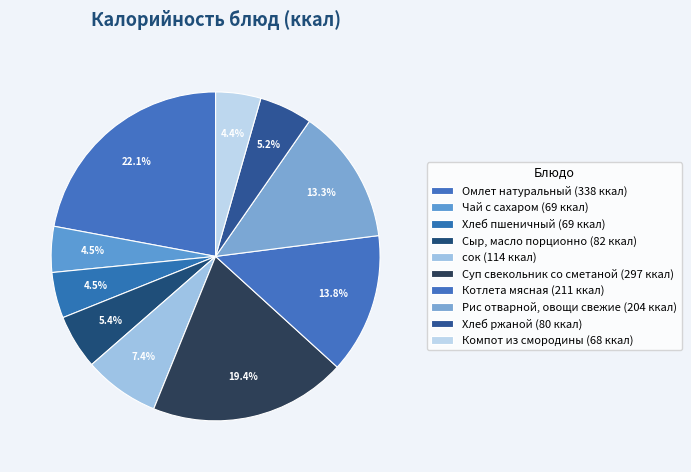

Which category has the biggest portion of the pie?

Омлет натуральный